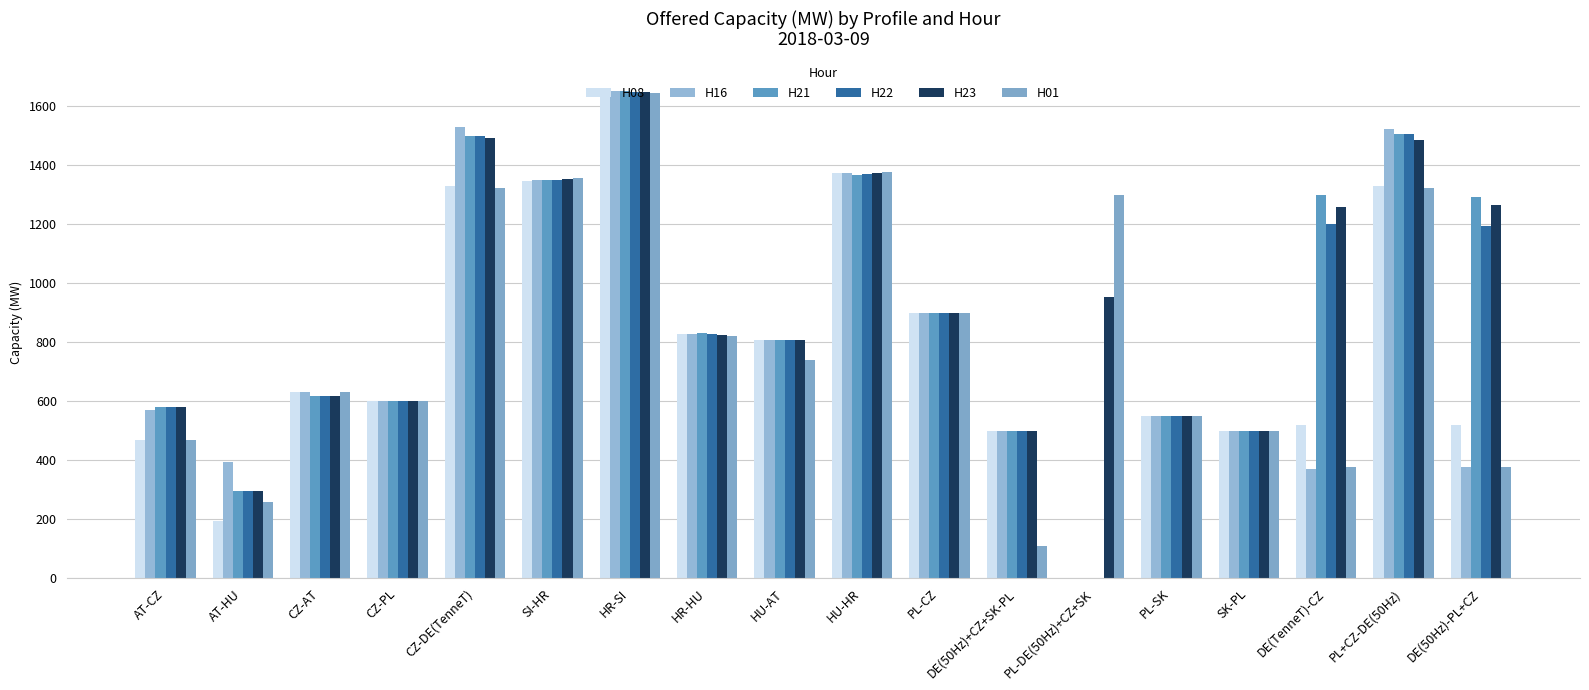

Which has a higher value, CZ-PL or AT-HU?

CZ-PL